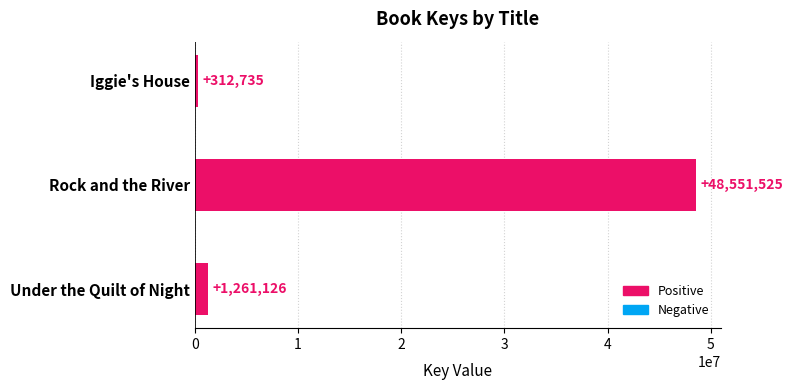

At which label is the value closest to 24432130?

Under the Quilt of Night